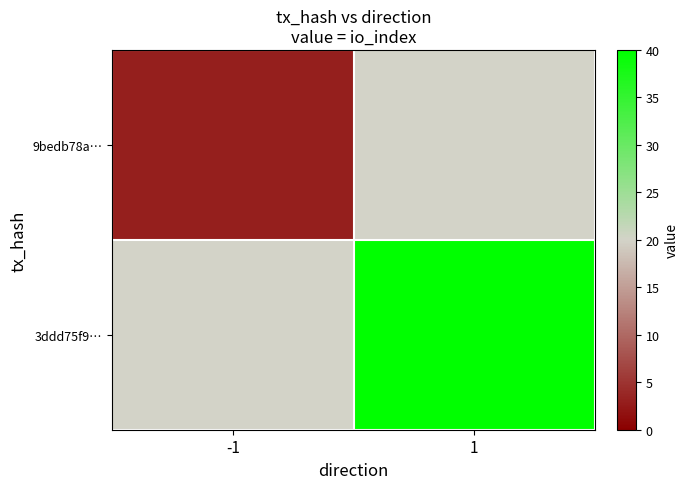

What is the smallest value displayed?

3.0